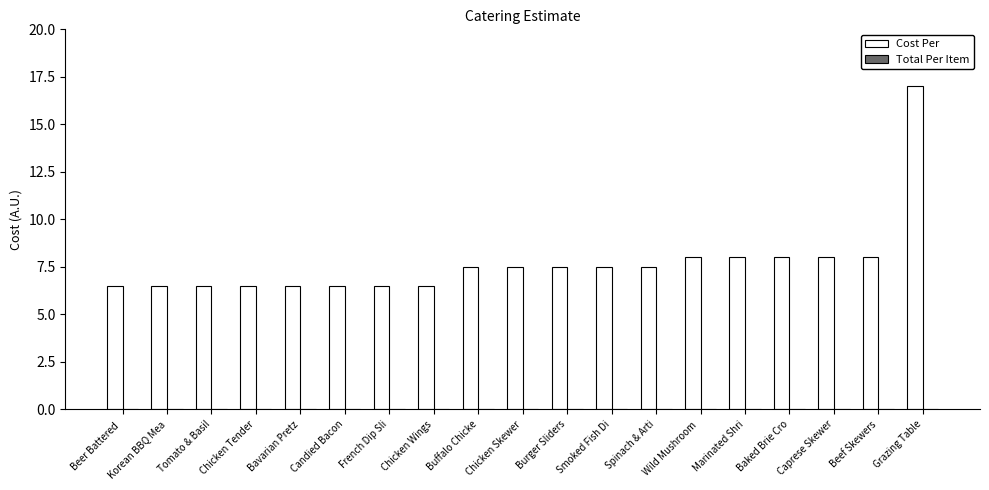

What is the greatest value displayed?

17.0